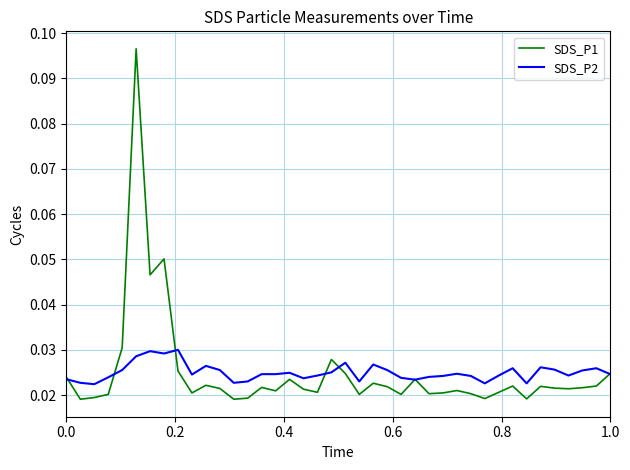

List the series in order of their peak value, lowest first.

SDS_P2, SDS_P1